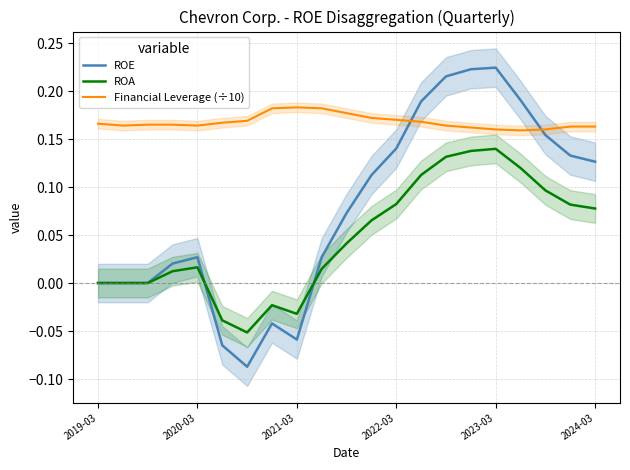

Reading left to right, extract all data points from this chart.

ROE: 0.0	0.0	0.0	0.0	0.0	-0.1	-0.1	-0.0	-0.1	0.0	0.1	0.1	0.1	0.2	0.2	0.2	0.2	0.2	0.2	0.1	0.1
ROA: 0.0	0.0	0.0	0.0	0.0	-0.0	-0.1	-0.0	-0.0	0.0	0.0	0.1	0.1	0.1	0.1	0.1	0.1	0.1	0.1	0.1	0.1
Financial Leverage (÷10): 0.2	0.2	0.2	0.2	0.2	0.2	0.2	0.2	0.2	0.2	0.2	0.2	0.2	0.2	0.2	0.2	0.2	0.2	0.2	0.2	0.2